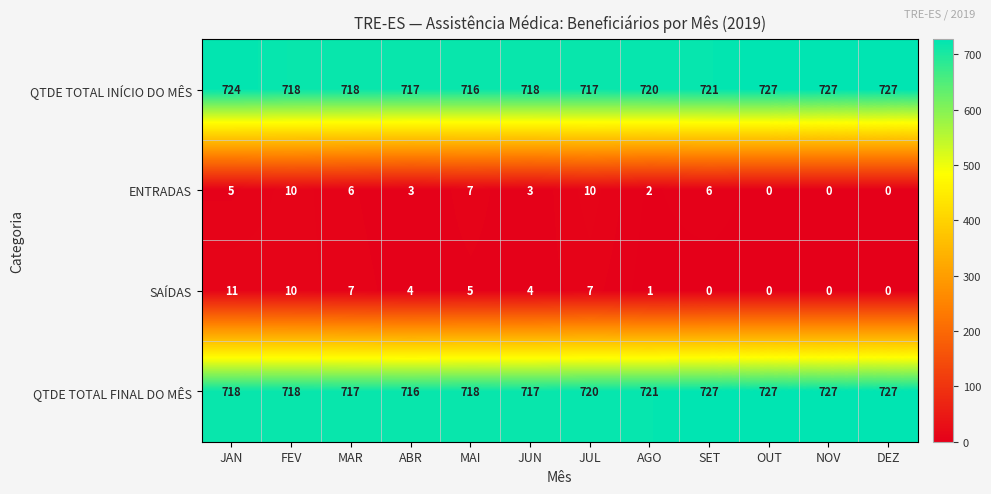

What is the approximate value of SAÍDAS at JUL, to the nearest 5?

5